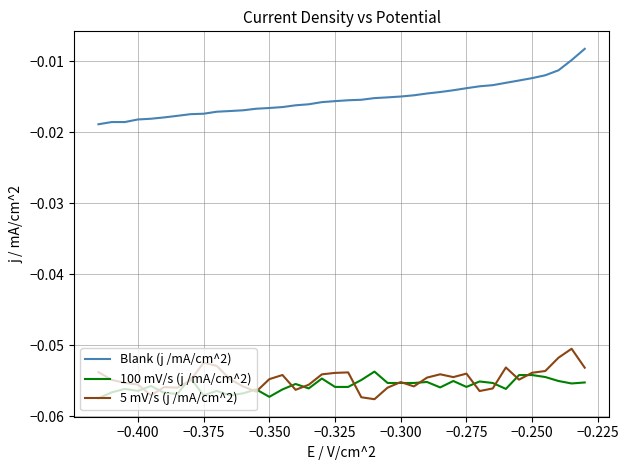

How many interior local peaks does the 100 mV/s (j /mA/cm^2) series have?

12